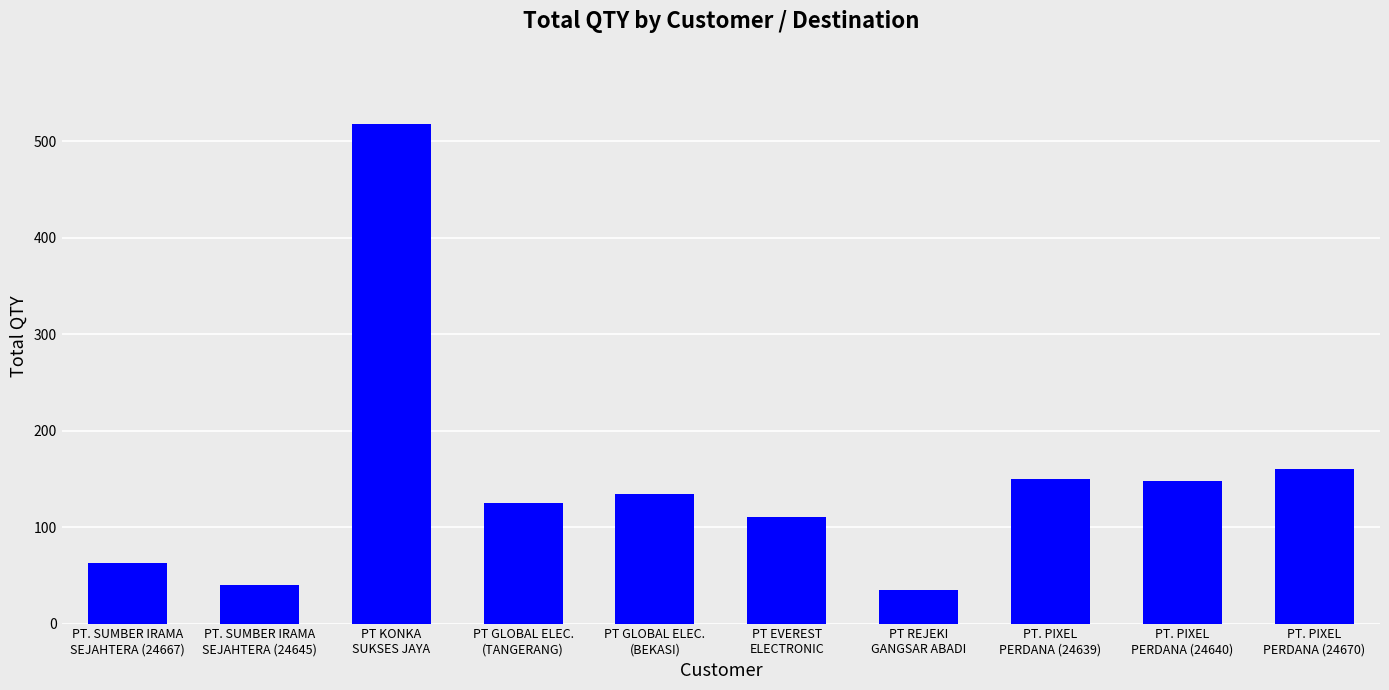

What is the value of the 8th bar from the left?

150